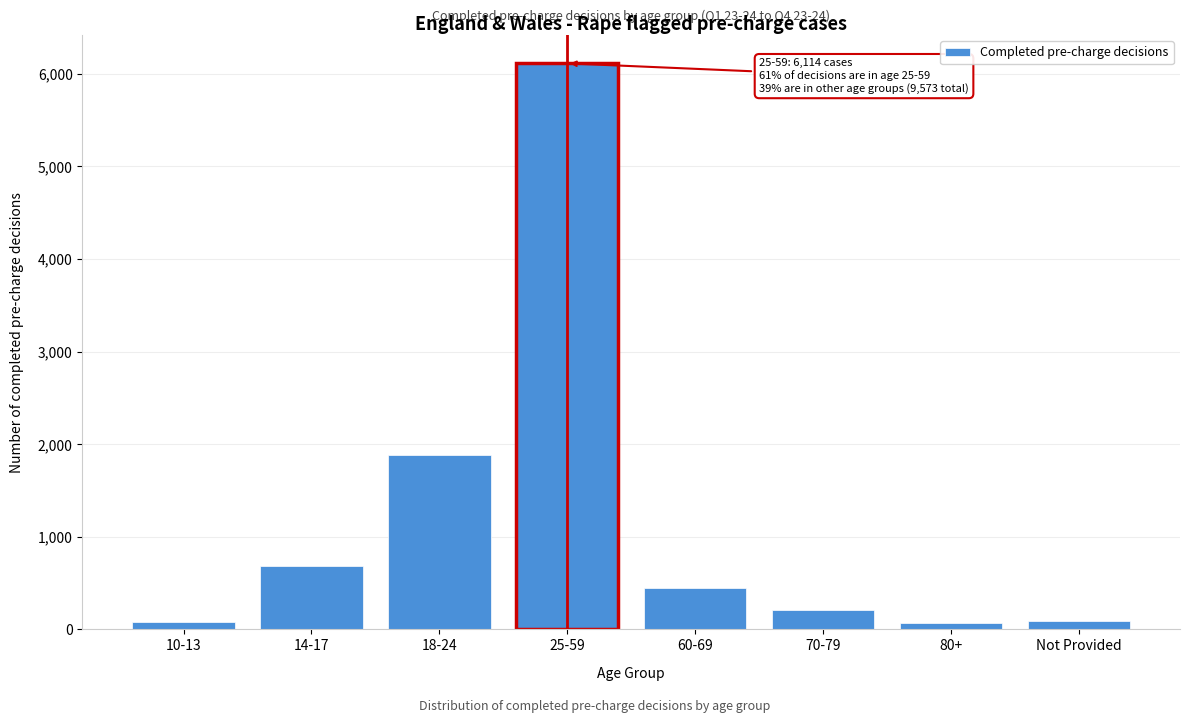

At which category does the chart reach its peak across all series?

25-59